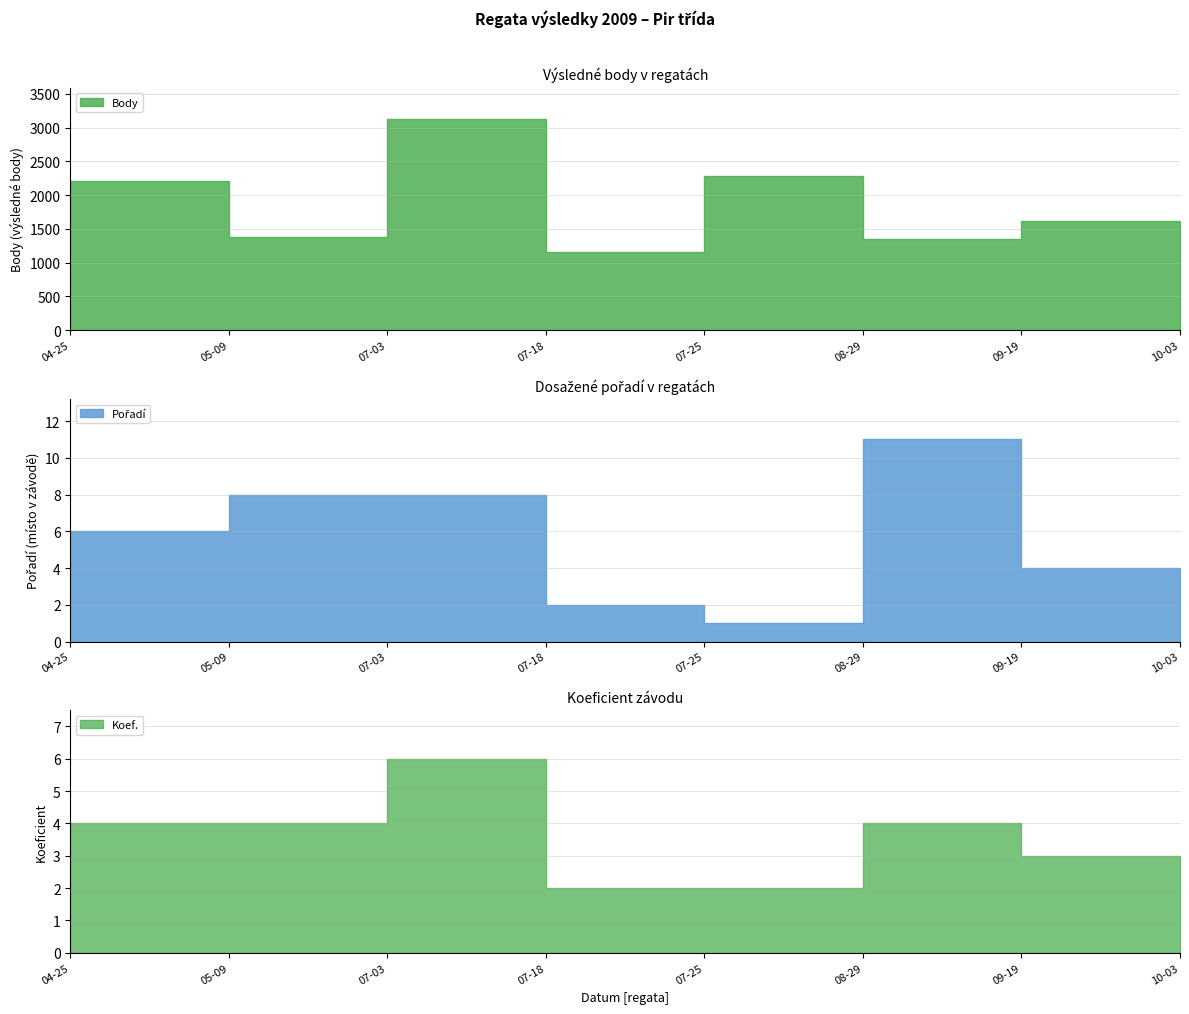

Rank the series by their maximum value, from highest to lowest.

Body, Pořadí, Koef.